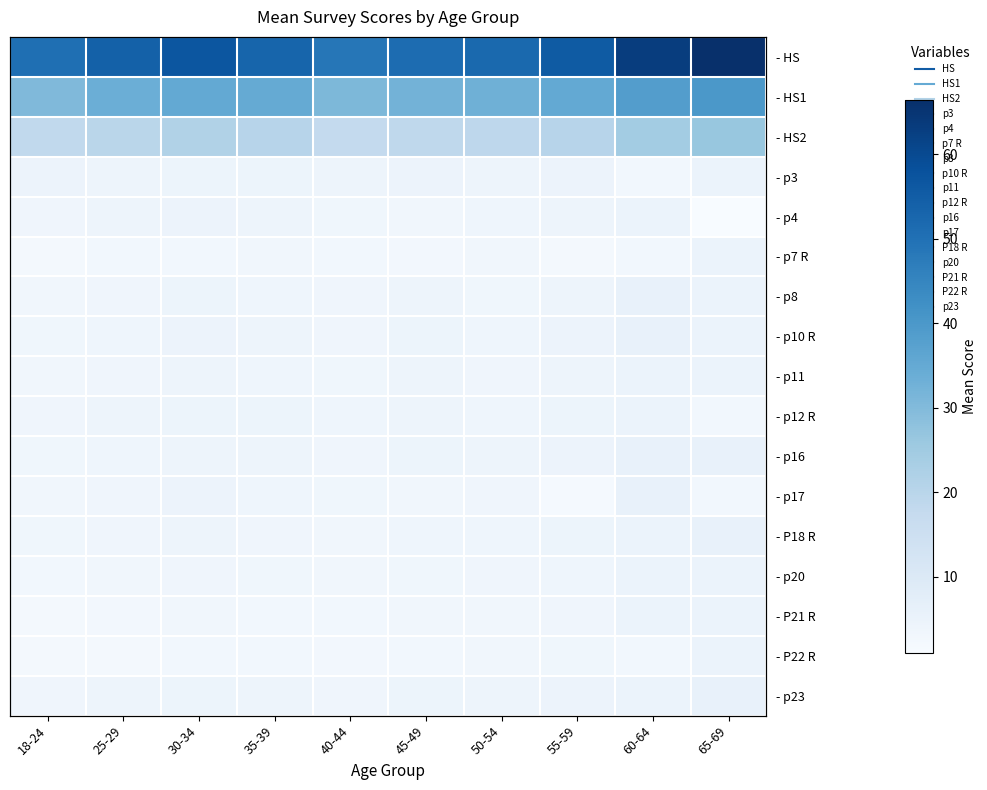

How many distinct data groups are displayed?

17